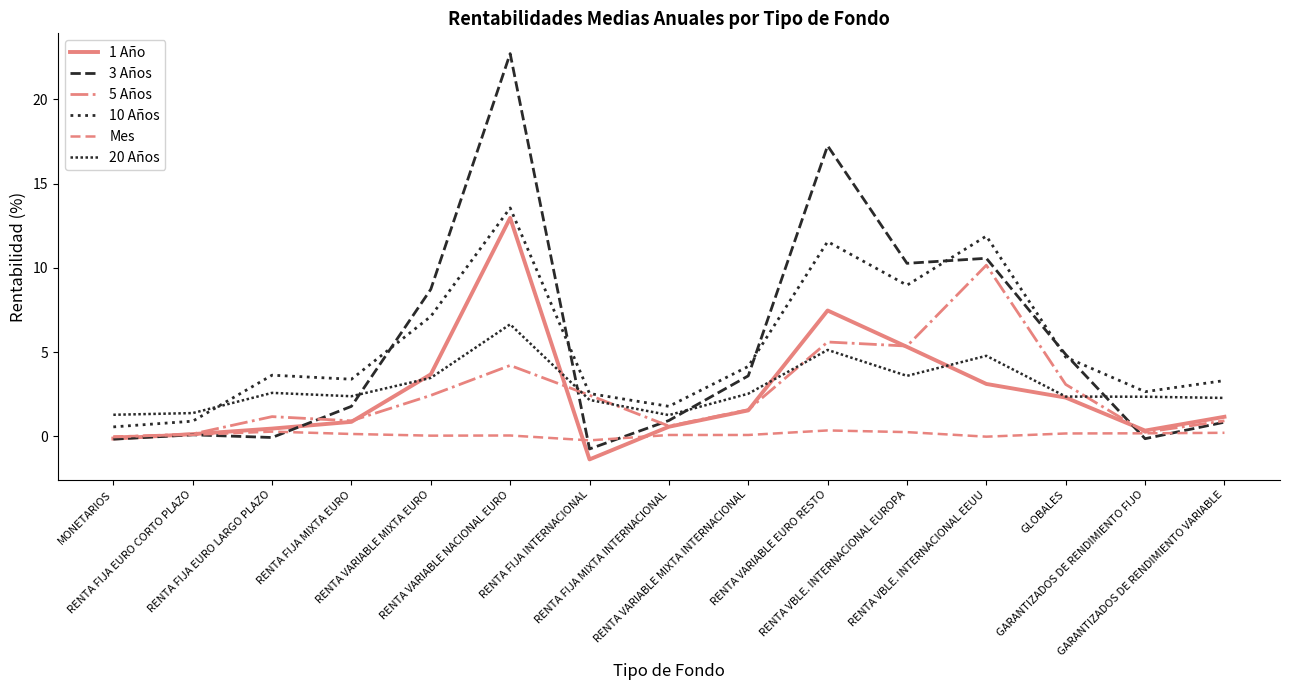

Reading left to right, what are all the values shown in this chart?

1 Año: MONETARIOS=-0.1	RENTA FIJA EURO CORTO PLAZO=0.1	RENTA FIJA EURO LARGO PLAZO=0.5	RENTA FIJA MIXTA EURO=0.9	RENTA VARIABLE MIXTA EURO=3.7	RENTA VARIABLE NACIONAL EURO=13.0	RENTA FIJA INTERNACIONAL=-1.4	RENTA FIJA MIXTA INTERNACIONAL=0.6	RENTA VARIABLE MIXTA INTERNACIONAL=1.5	RENTA VARIABLE EURO RESTO=7.5	RENTA VBLE. INTERNACIONAL EUROPA=5.3	RENTA VBLE. INTERNACIONAL EEUU=3.1	GLOBALES=2.3	GARANTIZADOS DE RENDIMIENTO FIJO=0.3	GARANTIZADOS DE RENDIMIENTO VARIABLE=1.2
3 Años: MONETARIOS=-0.2	RENTA FIJA EURO CORTO PLAZO=0.1	RENTA FIJA EURO LARGO PLAZO=-0.1	RENTA FIJA MIXTA EURO=1.8	RENTA VARIABLE MIXTA EURO=8.7	RENTA VARIABLE NACIONAL EURO=22.7	RENTA FIJA INTERNACIONAL=-0.8	RENTA FIJA MIXTA INTERNACIONAL=0.9	RENTA VARIABLE MIXTA INTERNACIONAL=3.6	RENTA VARIABLE EURO RESTO=17.2	RENTA VBLE. INTERNACIONAL EUROPA=10.3	RENTA VBLE. INTERNACIONAL EEUU=10.6	GLOBALES=4.9	GARANTIZADOS DE RENDIMIENTO FIJO=-0.1	GARANTIZADOS DE RENDIMIENTO VARIABLE=0.8
5 Años: MONETARIOS=-0.0	RENTA FIJA EURO CORTO PLAZO=0.1	RENTA FIJA EURO LARGO PLAZO=1.2	RENTA FIJA MIXTA EURO=0.9	RENTA VARIABLE MIXTA EURO=2.4	RENTA VARIABLE NACIONAL EURO=4.2	RENTA FIJA INTERNACIONAL=2.4	RENTA FIJA MIXTA INTERNACIONAL=0.6	RENTA VARIABLE MIXTA INTERNACIONAL=1.6	RENTA VARIABLE EURO RESTO=5.6	RENTA VBLE. INTERNACIONAL EUROPA=5.4	RENTA VBLE. INTERNACIONAL EEUU=10.2	GLOBALES=3.1	GARANTIZADOS DE RENDIMIENTO FIJO=0.2	GARANTIZADOS DE RENDIMIENTO VARIABLE=0.9
10 Años: MONETARIOS=0.6	RENTA FIJA EURO CORTO PLAZO=0.9	RENTA FIJA EURO LARGO PLAZO=3.6	RENTA FIJA MIXTA EURO=3.4	RENTA VARIABLE MIXTA EURO=7.1	RENTA VARIABLE NACIONAL EURO=13.6	RENTA FIJA INTERNACIONAL=2.5	RENTA FIJA MIXTA INTERNACIONAL=1.8	RENTA VARIABLE MIXTA INTERNACIONAL=4.2	RENTA VARIABLE EURO RESTO=11.6	RENTA VBLE. INTERNACIONAL EUROPA=9.0	RENTA VBLE. INTERNACIONAL EEUU=11.9	GLOBALES=4.7	GARANTIZADOS DE RENDIMIENTO FIJO=2.6	GARANTIZADOS DE RENDIMIENTO VARIABLE=3.3
Mes: MONETARIOS=-0.0	RENTA FIJA EURO CORTO PLAZO=0.1	RENTA FIJA EURO LARGO PLAZO=0.3	RENTA FIJA MIXTA EURO=0.1	RENTA VARIABLE MIXTA EURO=0.0	RENTA VARIABLE NACIONAL EURO=0.1	RENTA FIJA INTERNACIONAL=-0.2	RENTA FIJA MIXTA INTERNACIONAL=0.1	RENTA VARIABLE MIXTA INTERNACIONAL=0.1	RENTA VARIABLE EURO RESTO=0.3	RENTA VBLE. INTERNACIONAL EUROPA=0.2	RENTA VBLE. INTERNACIONAL EEUU=-0.0	GLOBALES=0.2	GARANTIZADOS DE RENDIMIENTO FIJO=0.2	GARANTIZADOS DE RENDIMIENTO VARIABLE=0.2
20 Años: MONETARIOS=1.3	RENTA FIJA EURO CORTO PLAZO=1.4	RENTA FIJA EURO LARGO PLAZO=2.6	RENTA FIJA MIXTA EURO=2.4	RENTA VARIABLE MIXTA EURO=3.5	RENTA VARIABLE NACIONAL EURO=6.7	RENTA FIJA INTERNACIONAL=2.2	RENTA FIJA MIXTA INTERNACIONAL=1.3	RENTA VARIABLE MIXTA INTERNACIONAL=2.5	RENTA VARIABLE EURO RESTO=5.1	RENTA VBLE. INTERNACIONAL EUROPA=3.6	RENTA VBLE. INTERNACIONAL EEUU=4.8	GLOBALES=2.4	GARANTIZADOS DE RENDIMIENTO FIJO=2.4	GARANTIZADOS DE RENDIMIENTO VARIABLE=2.3